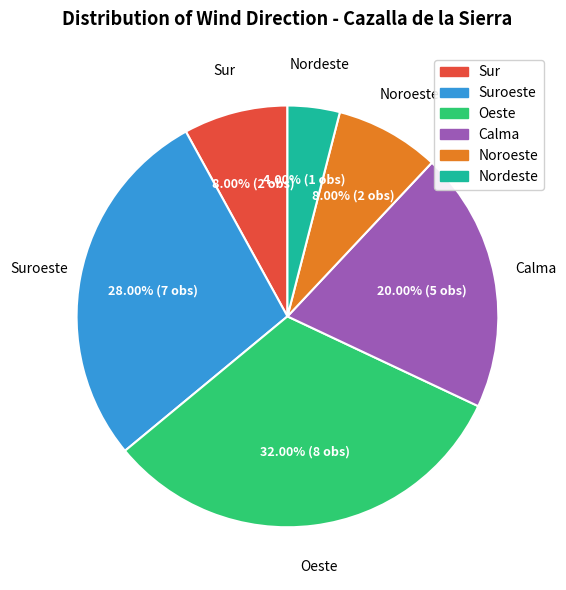

Count the number of slices in the pie.

6